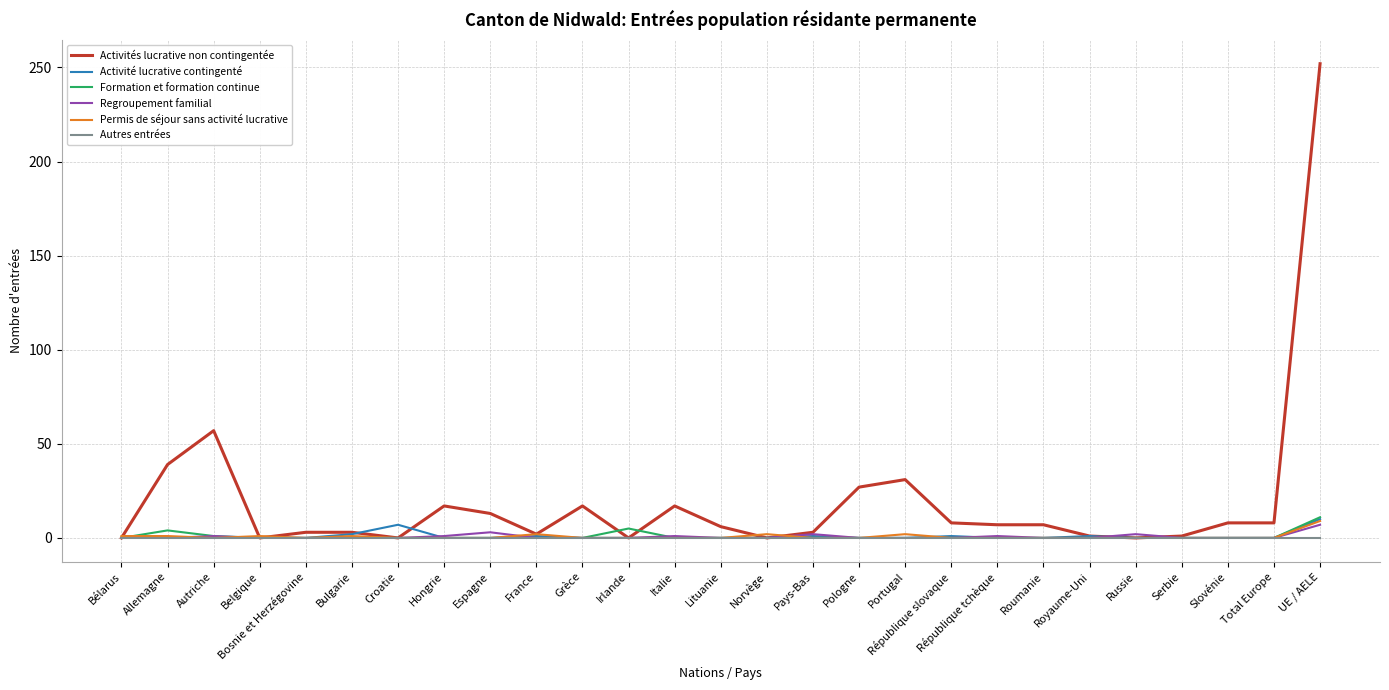

What is the highest value of the Regroupement familial series?

7